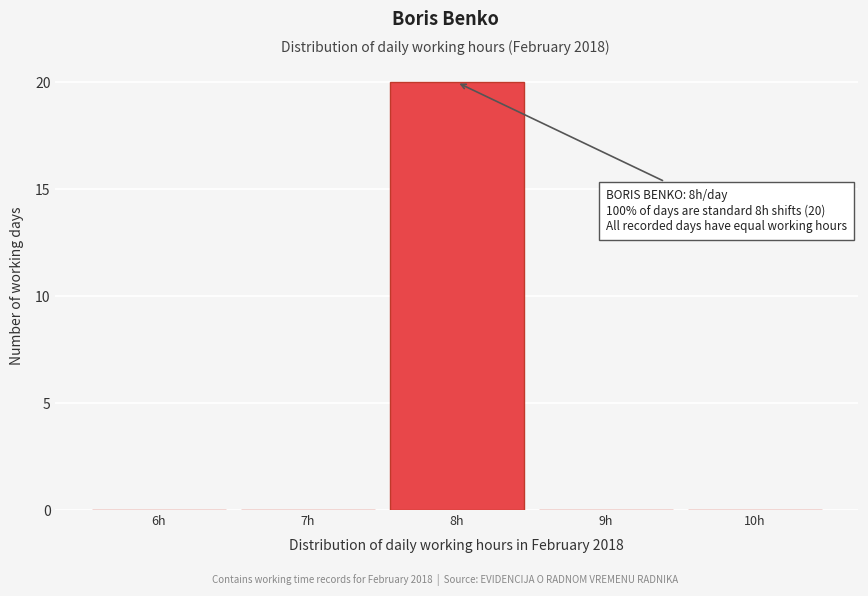

Over which range of the x-axis is the bar tallest?

7.5 to 8.5